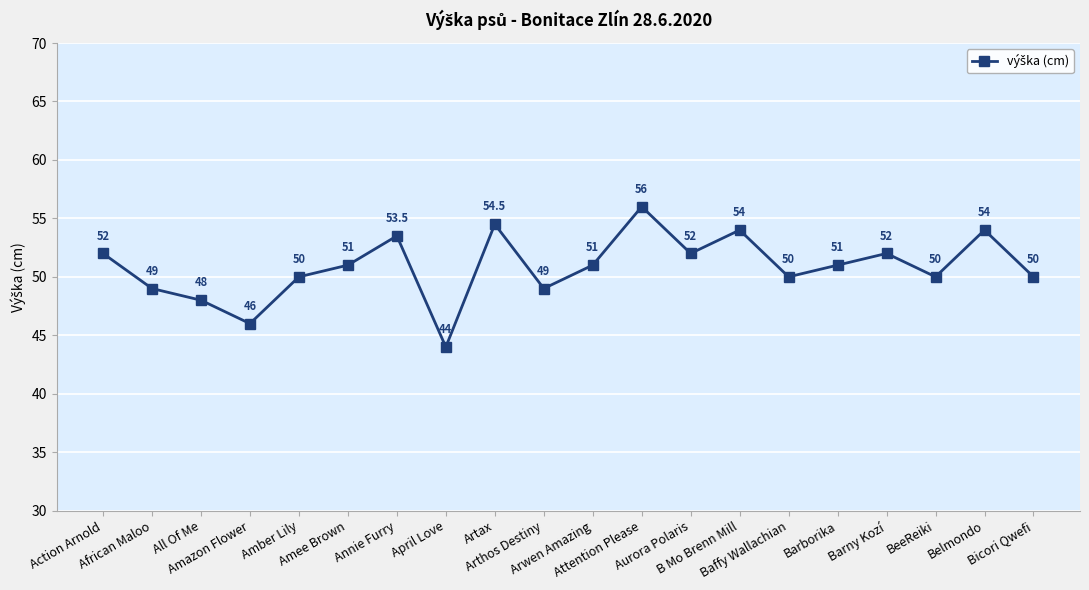

What is the value of the 12th point from the left?

56.0